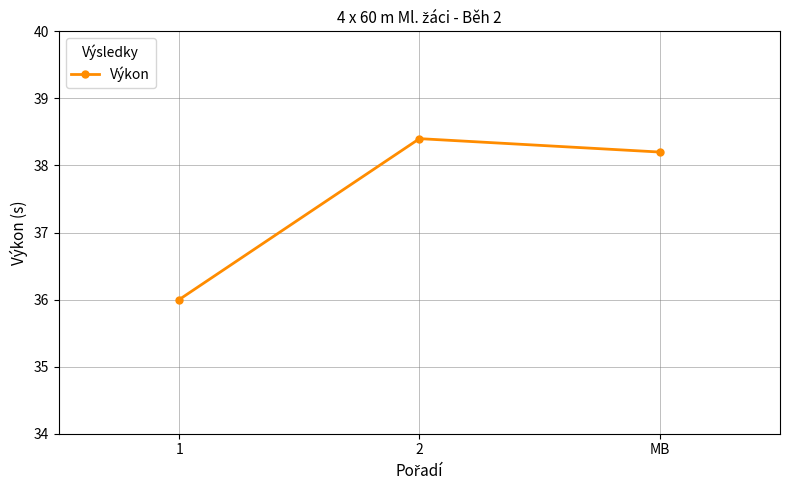

Between 2 and MB, which is larger?

2